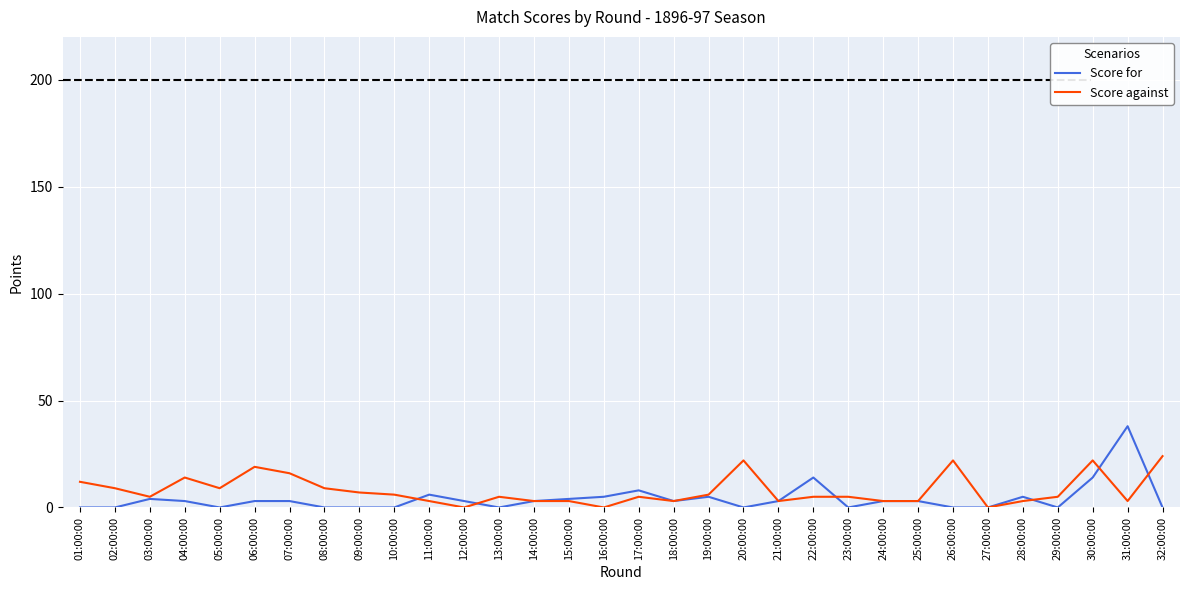

True or false: Score against has more than 0 points higher than both neighbors.

True